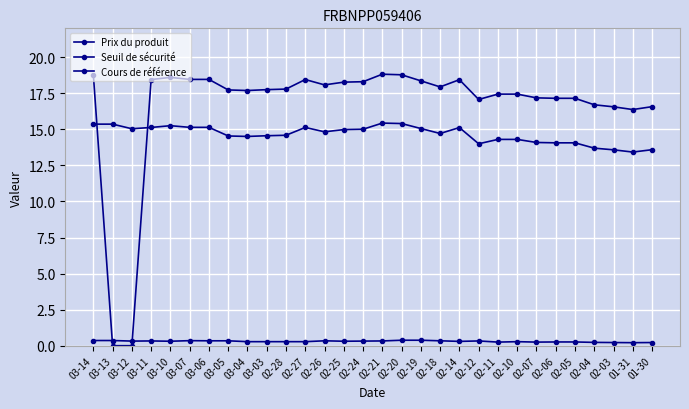

Count the number of data series in this chart.

3